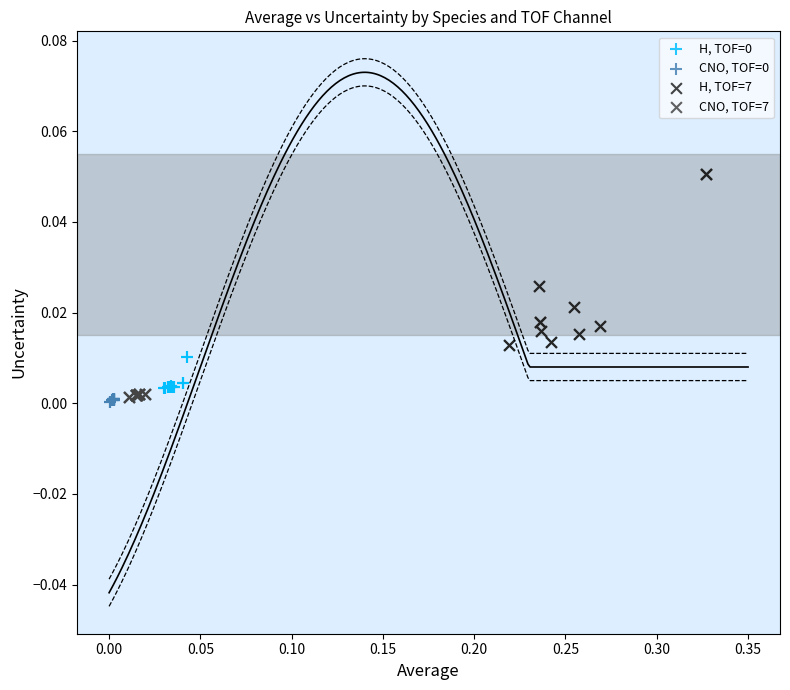

Which series reaches the maximum Y coordinate?

H, TOF=7